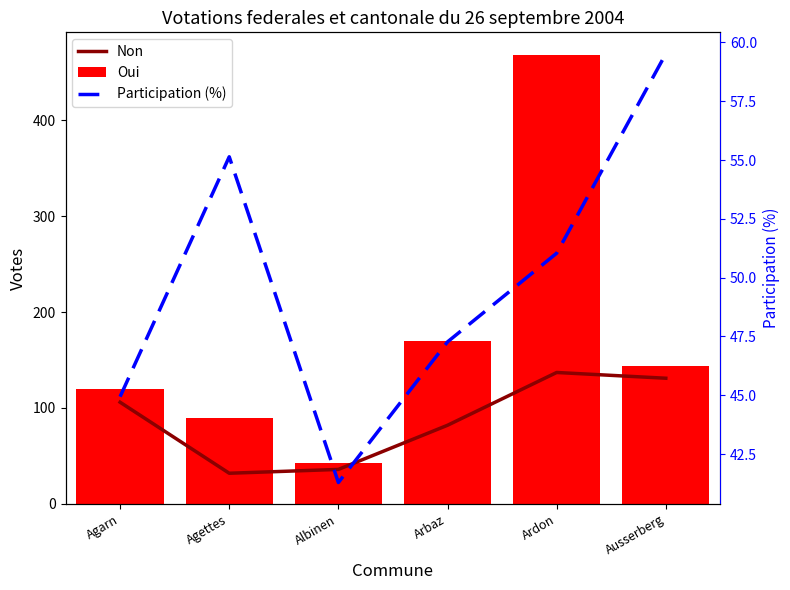

What are all the series names shown in the legend?

Non, Oui, Participation (%)